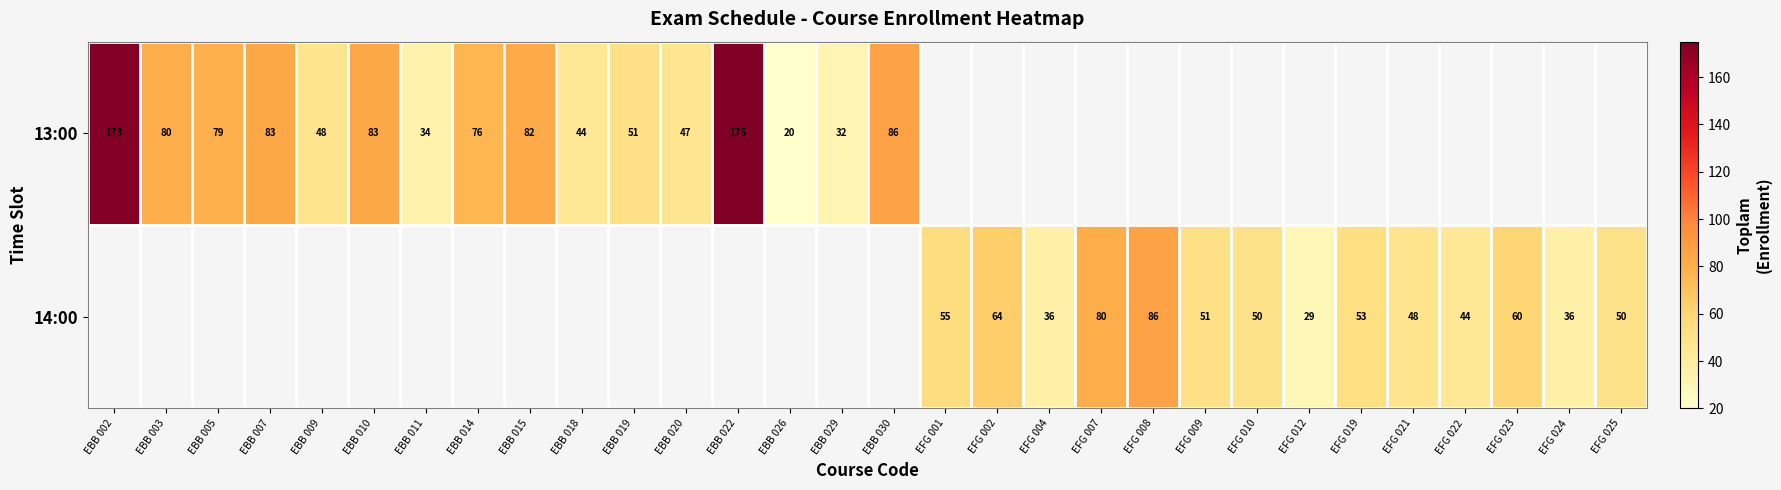

The 13:00 series shows 13 at EBB 020. True or false?

False